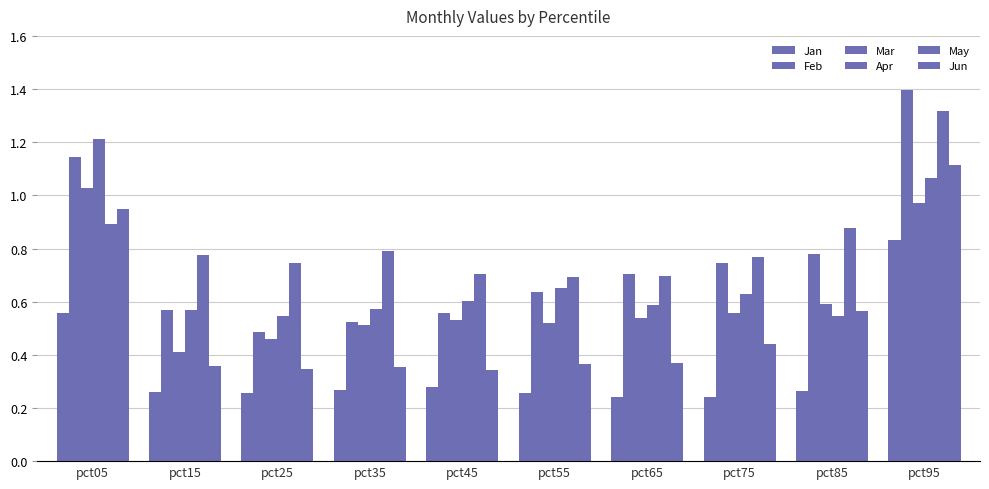

Rank the categories by Feb value from highest to lowest.

pct95, pct05, pct85, pct75, pct65, pct55, pct15, pct45, pct35, pct25